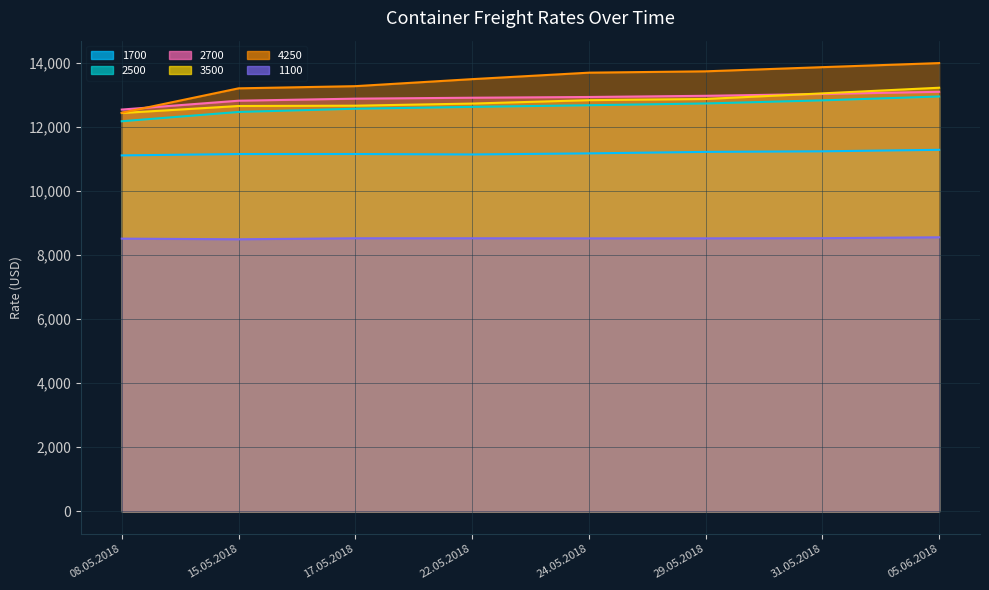

True or false: 2500 has more than 2 interior local peaks.

False